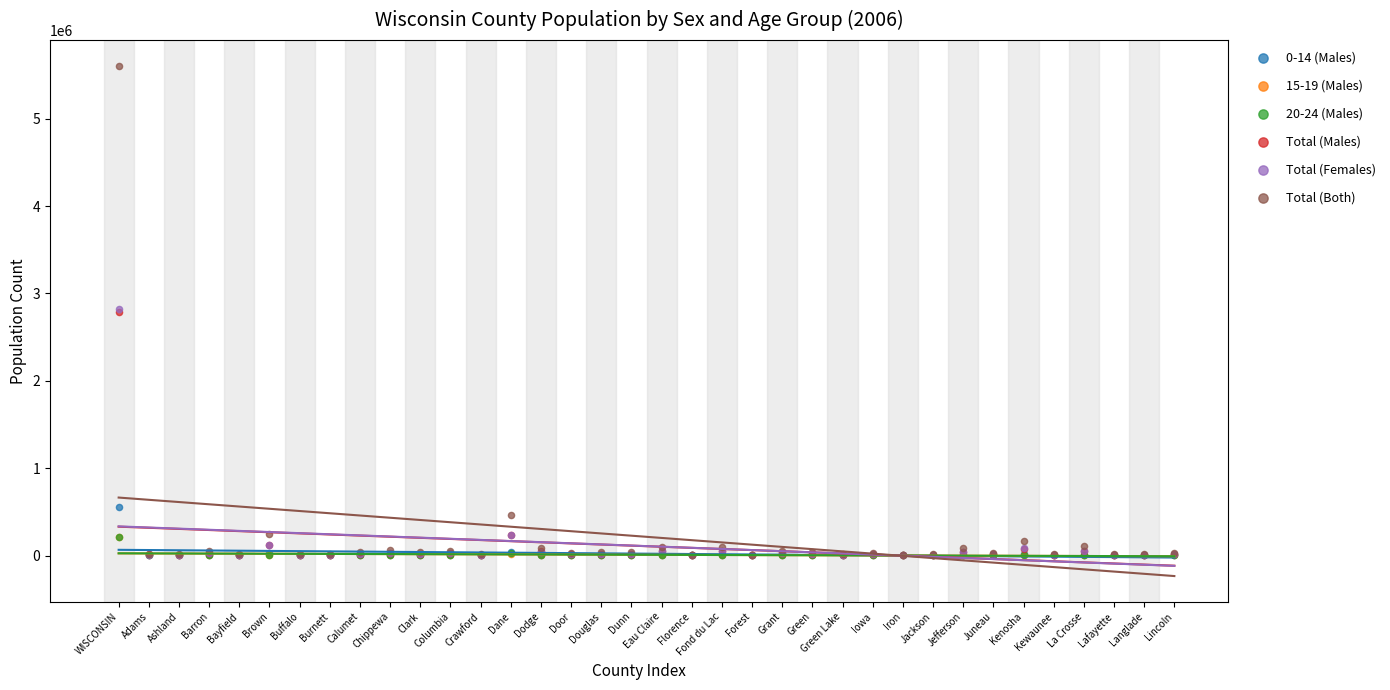

Which series has the widest spread of Y values?

Total (Both)